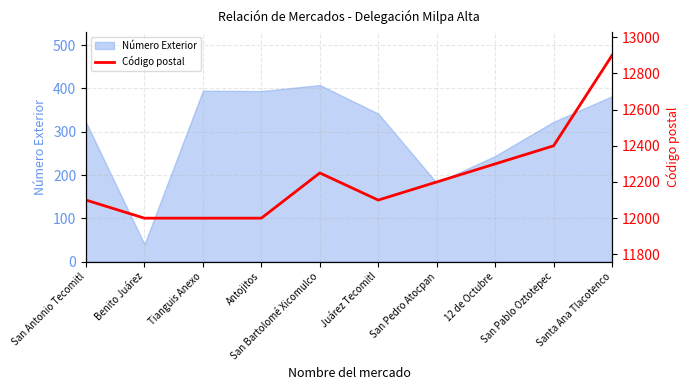

At which category does the chart reach its peak across all series?

Santa Ana Tlacotenco